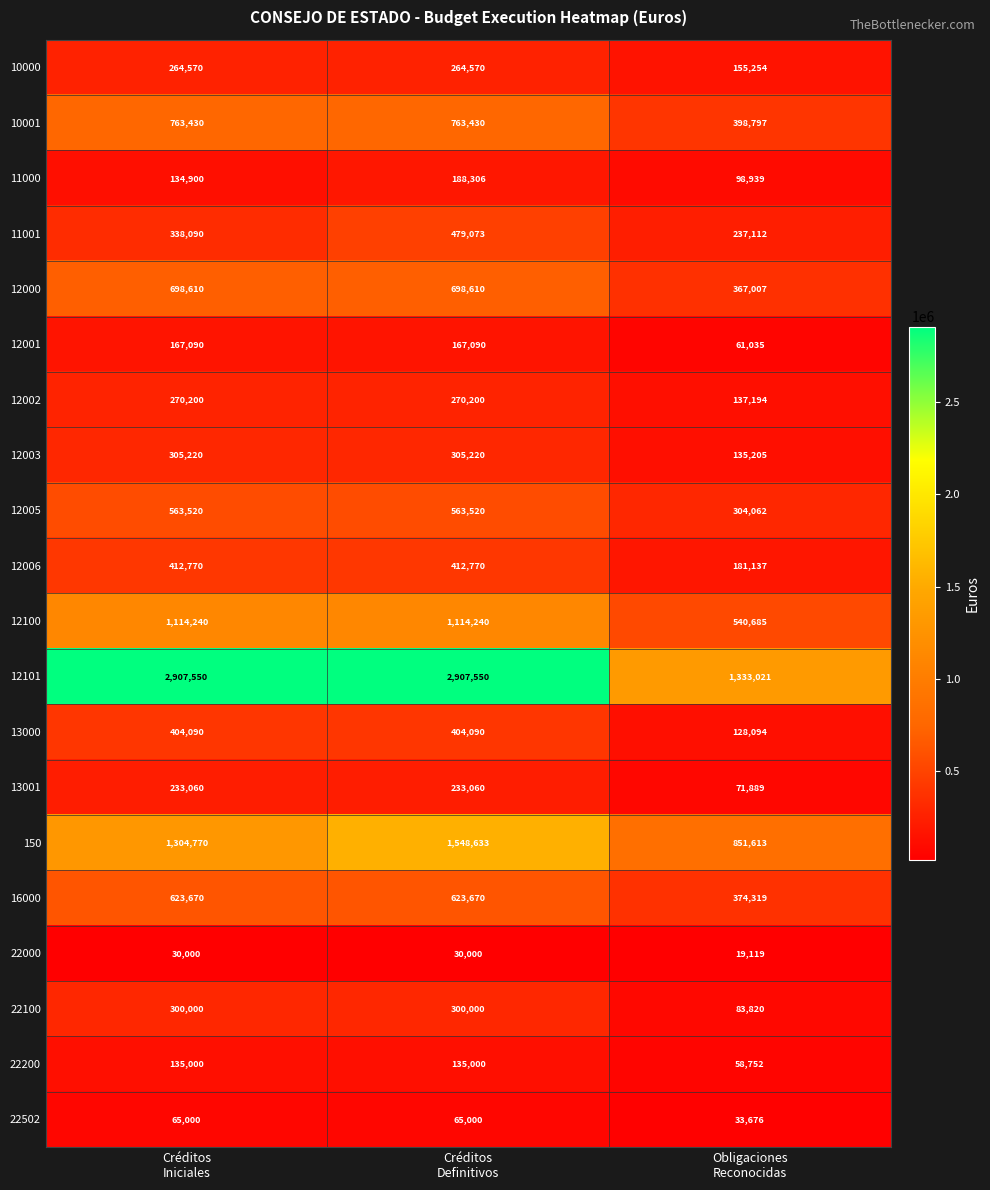

Rank the series at Créditos
Iniciales from lowest to highest value.

22000, 22502, 11000, 22200, 12001, 13001, 10000, 12002, 22100, 12003, 11001, 13000, 12006, 12005, 16000, 12000, 10001, 12100, 150, 12101